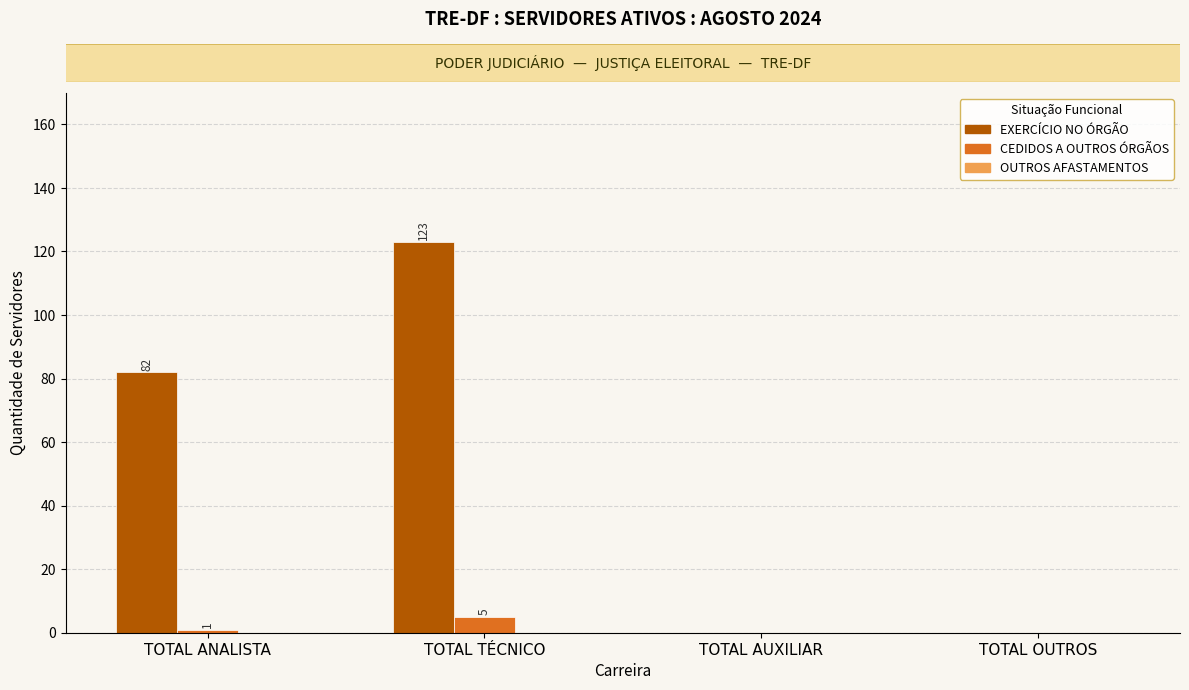

What is the greatest value displayed?

123